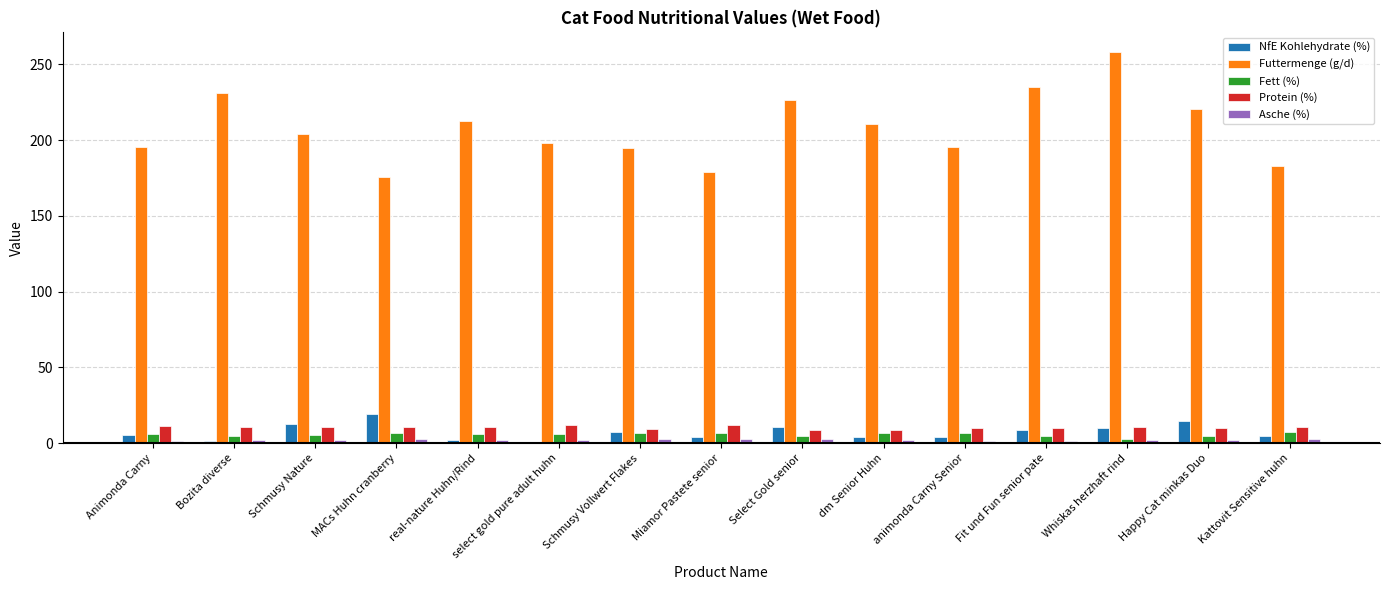

Which category has the highest value across all series?

Whiskas herzhaft rind